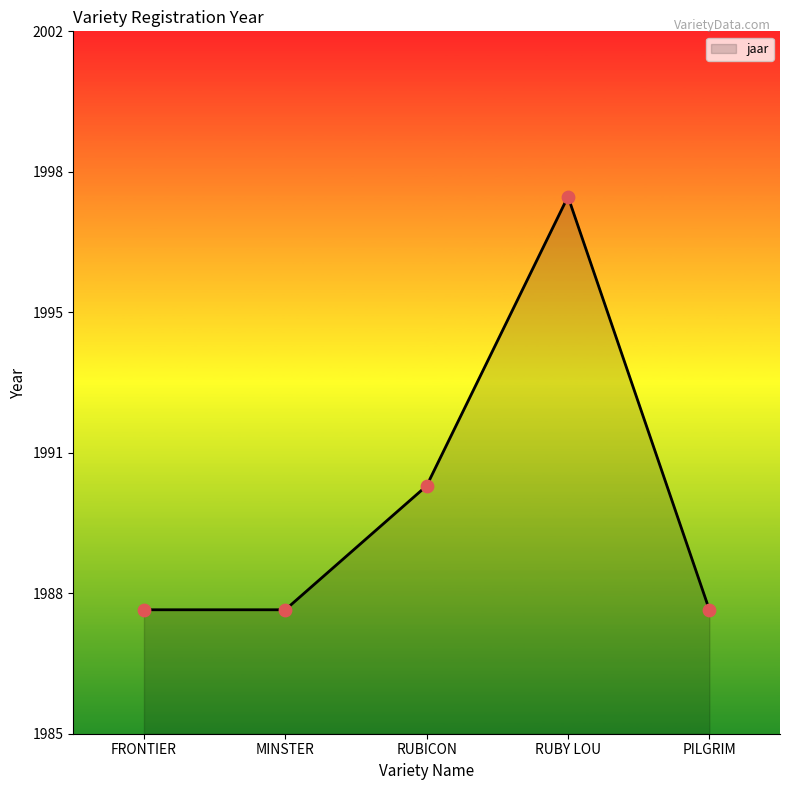

Approximately how many times larger is the value at RUBY LOU compared to FRONTIER?

1.0